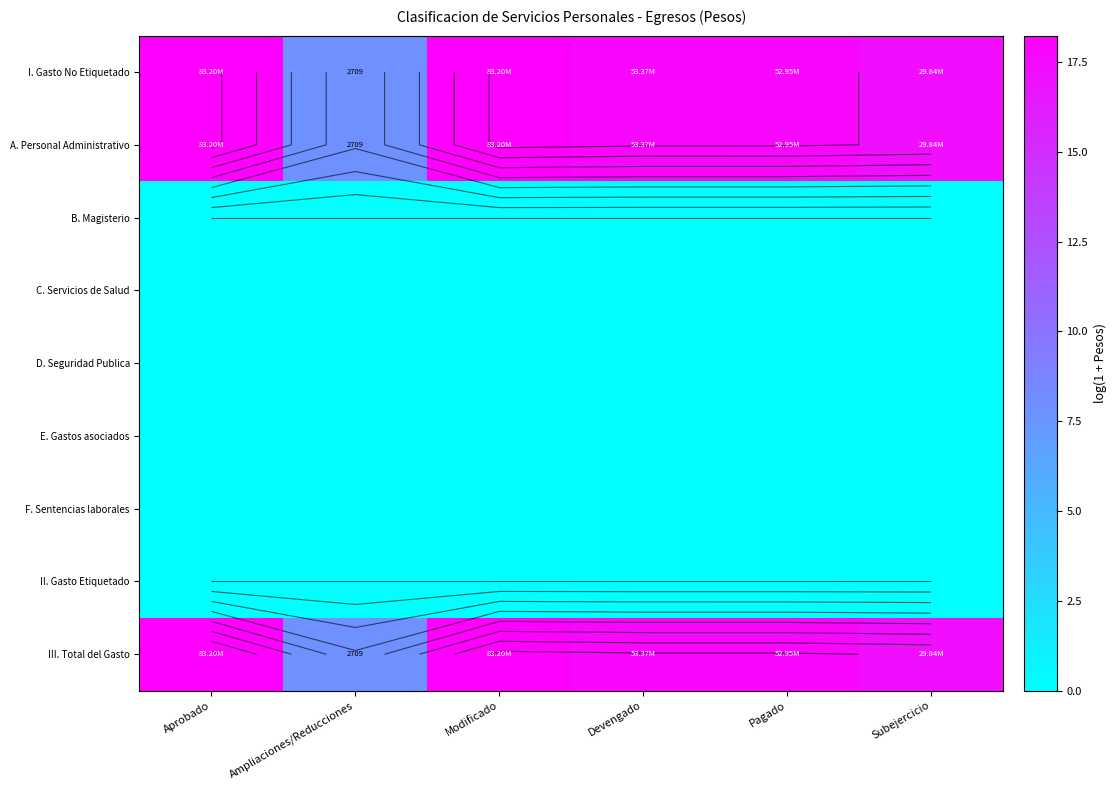

Which series has the largest total across all categories?

I. Gasto No Etiquetado